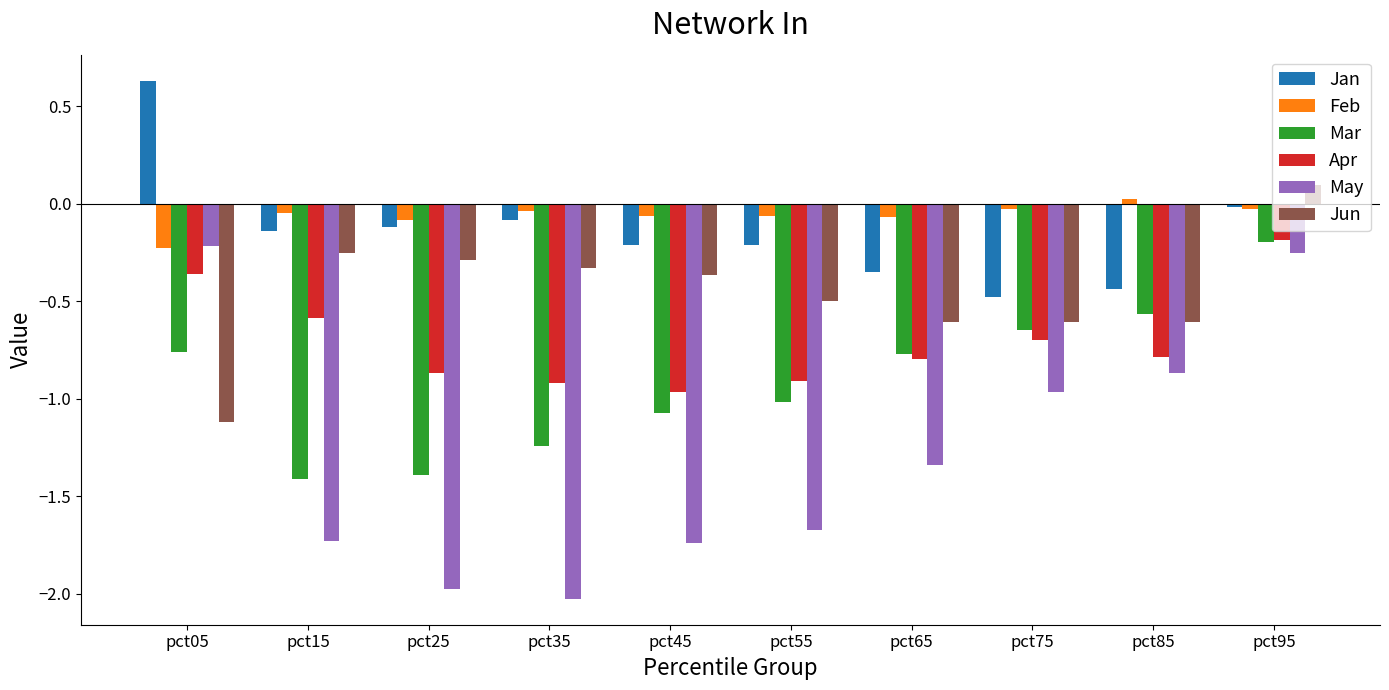

The Feb series shows -0.1 at pct55. True or false?

True